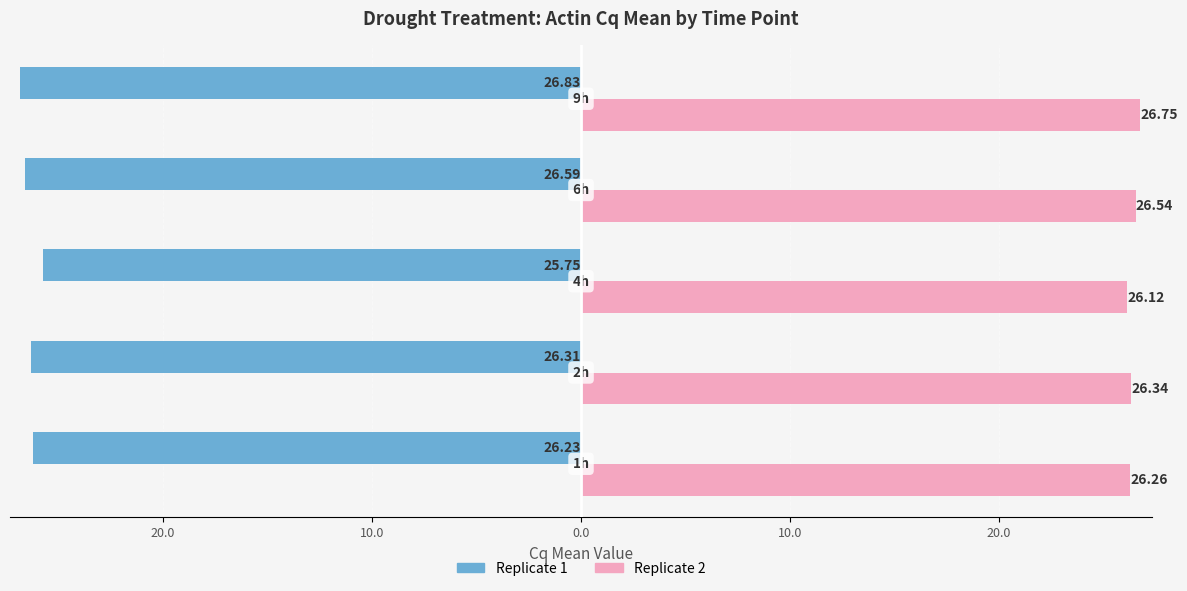

What are all the series names shown in the legend?

Replicate 1, Replicate 2